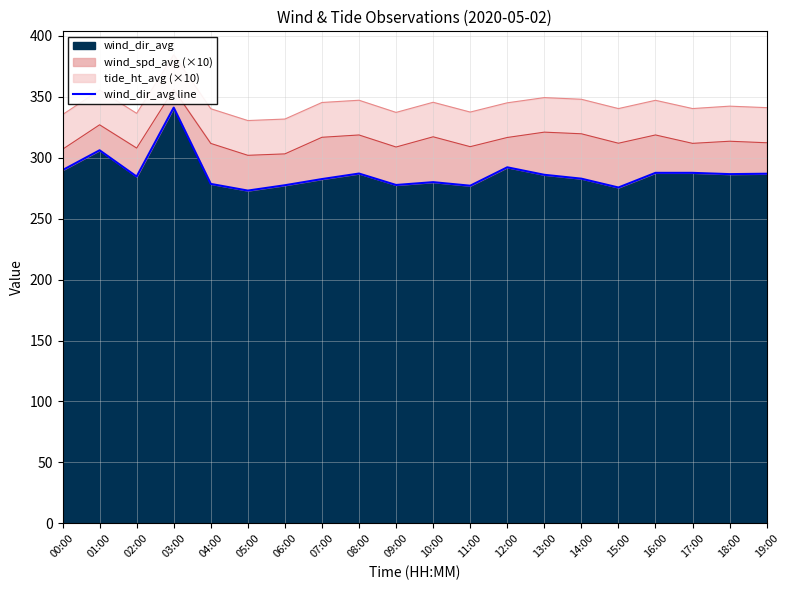

Reading left to right, what are all the values shown in this chart?

289.7	306.0	284.4	340.9	278.4	272.9	277.3	282.4	286.9	277.5	279.8	276.9	292.0	285.9	282.7	275.4	287.5	287.5	286.4	286.7